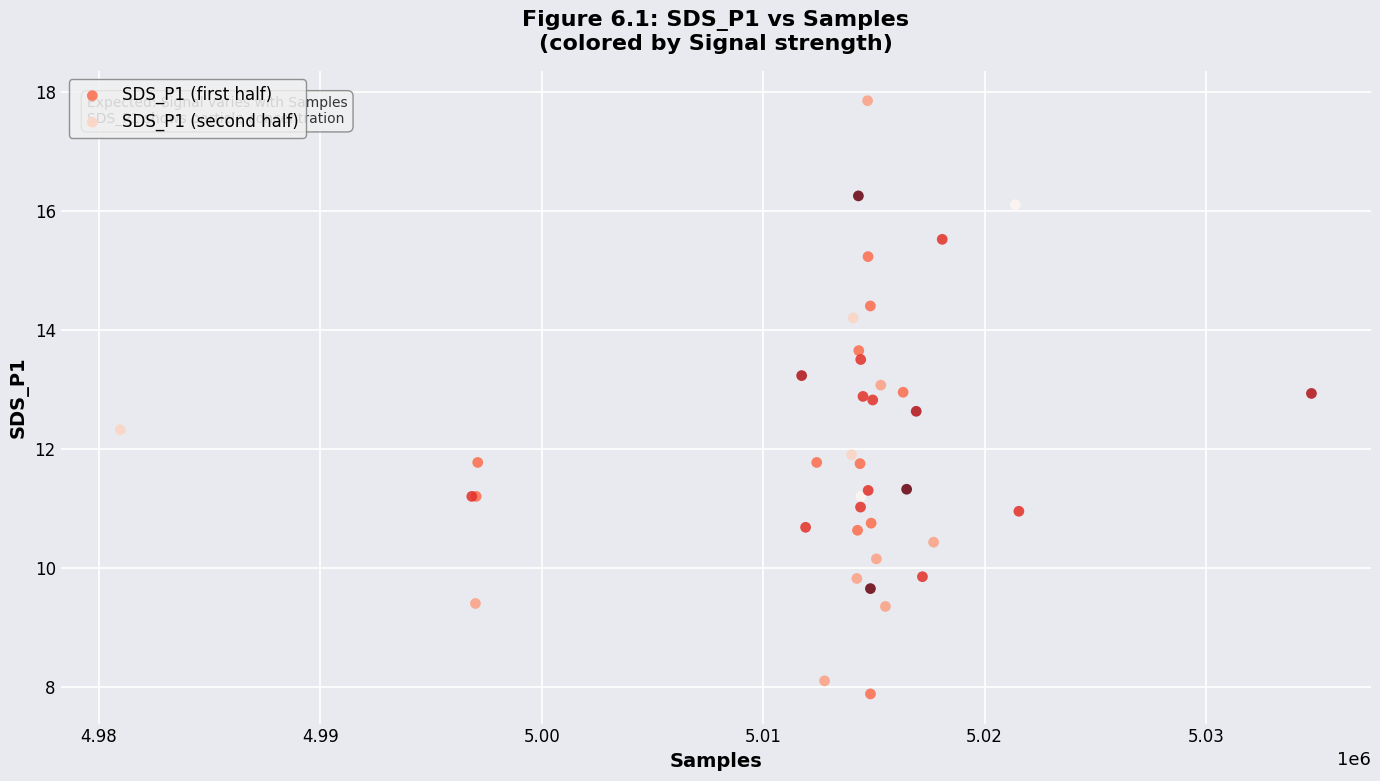

Which series has the largest Y range (max minus min)?

SDS_P1 (first half)